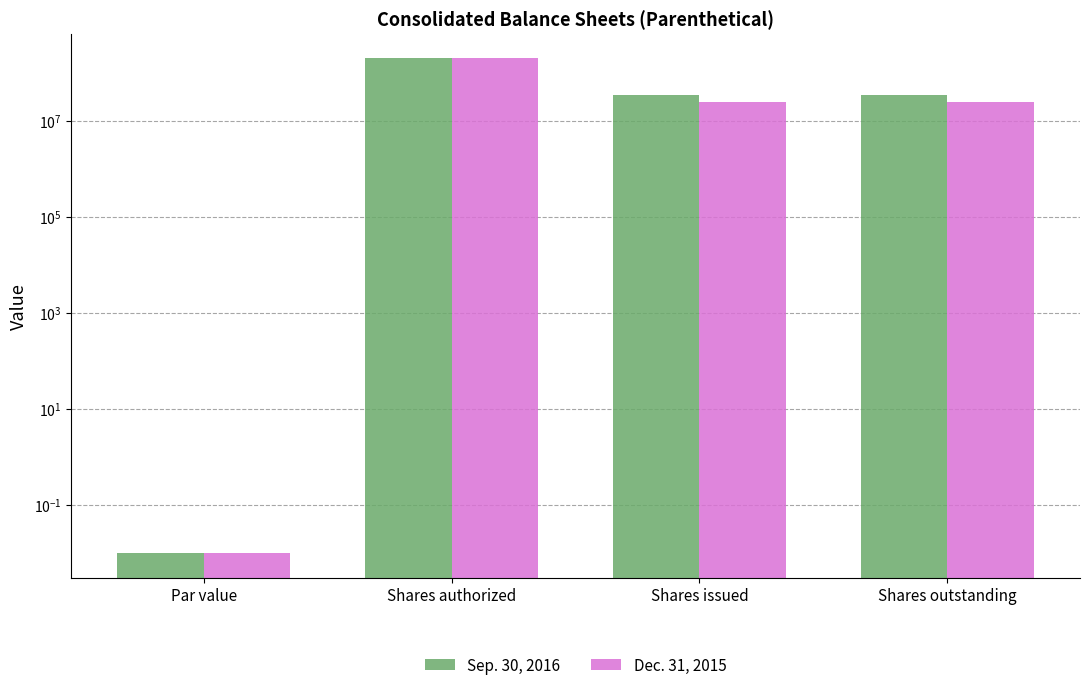

Are the bars grouped side by side (vs. stacked)?

Yes